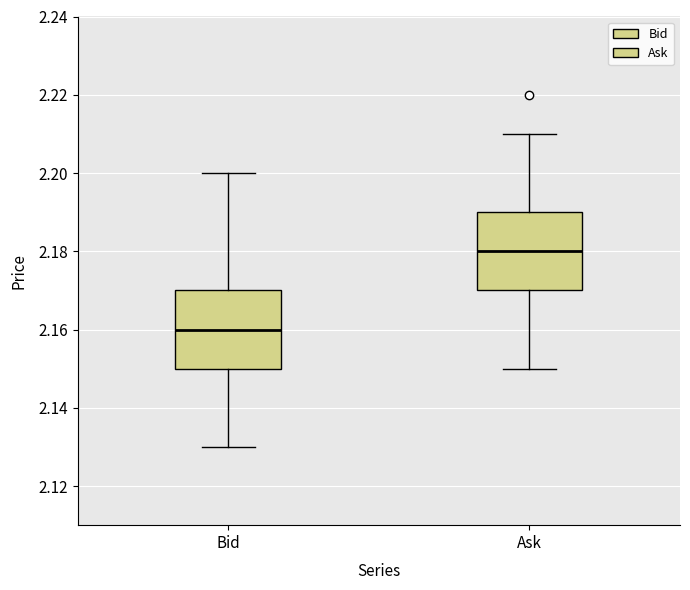

Reading left to right, transcribe this box plot: for each box, give where its median line is, the range the box spans, and where its two whiskers end, as read against the y-axis. The values are not printed on the chart, so give them approximately, as read against the axis.

Bid: median 2.16, box 2.15 to 2.17, whiskers 2.13 to 2.20
Ask: median 2.18, box 2.17 to 2.19, whiskers 2.15 to 2.21